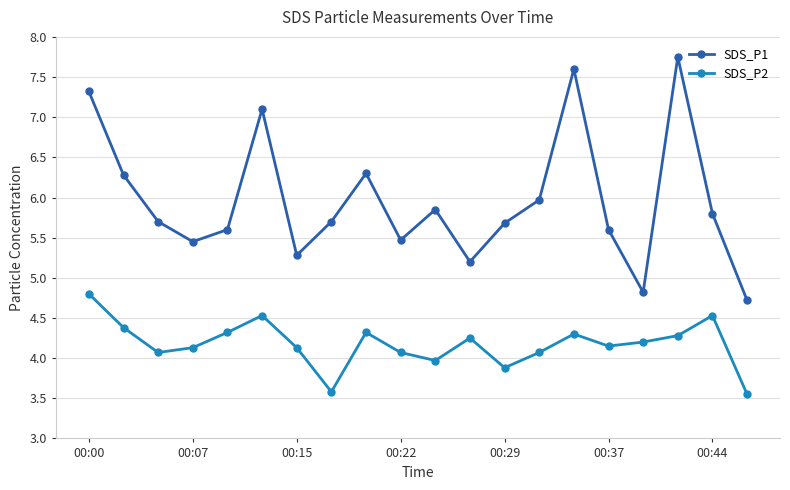

What is the maximum value for SDS_P2?

4.8